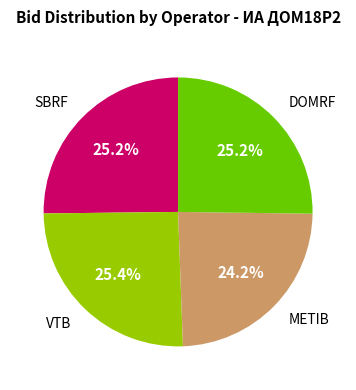

What is the smallest slice in the pie chart?

METIB